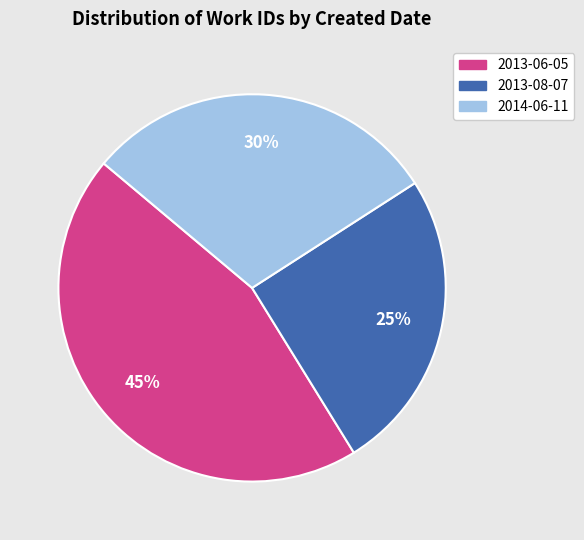

How many slices are in this pie chart?

3